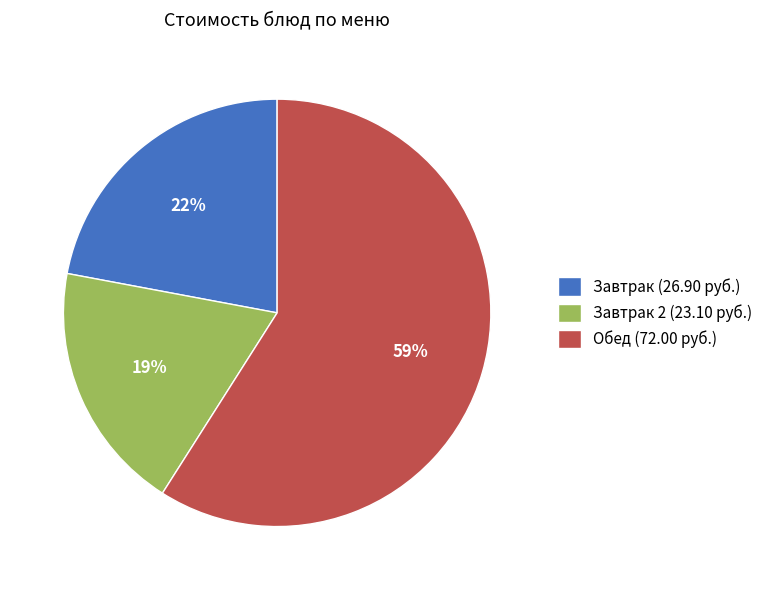

To the nearest percent, what portion does Завтрак 2 (23.10 руб.) represent?

19%